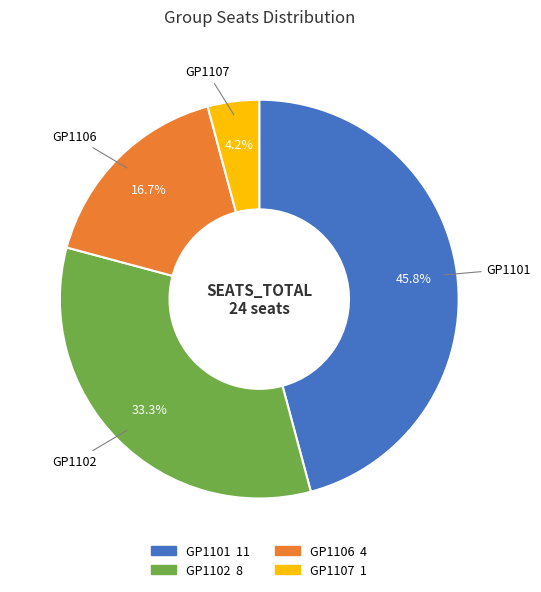

How many segments does this pie chart have?

4